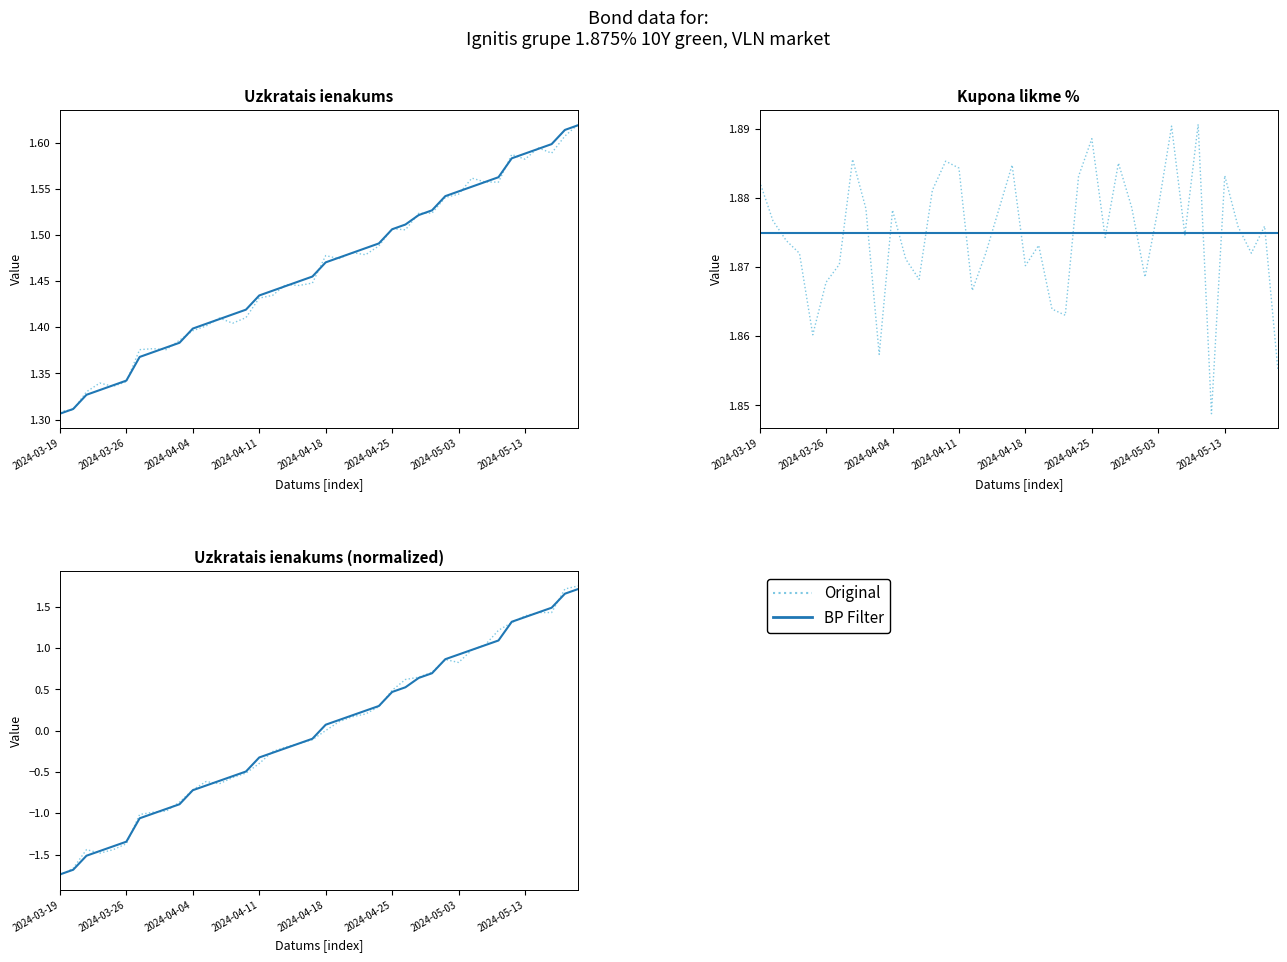

Between 2024-03-26 and 2024-04-04, which series saw the biggest shift?

Original